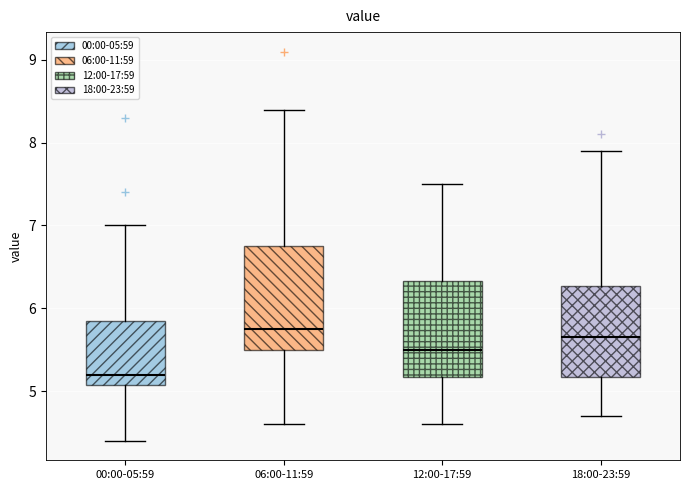

Where does the lower whisker of the box for 18:00-23:59 end on the y-axis? The values are not printed on the chart, so give them approximately, as read against the axis.

4.7